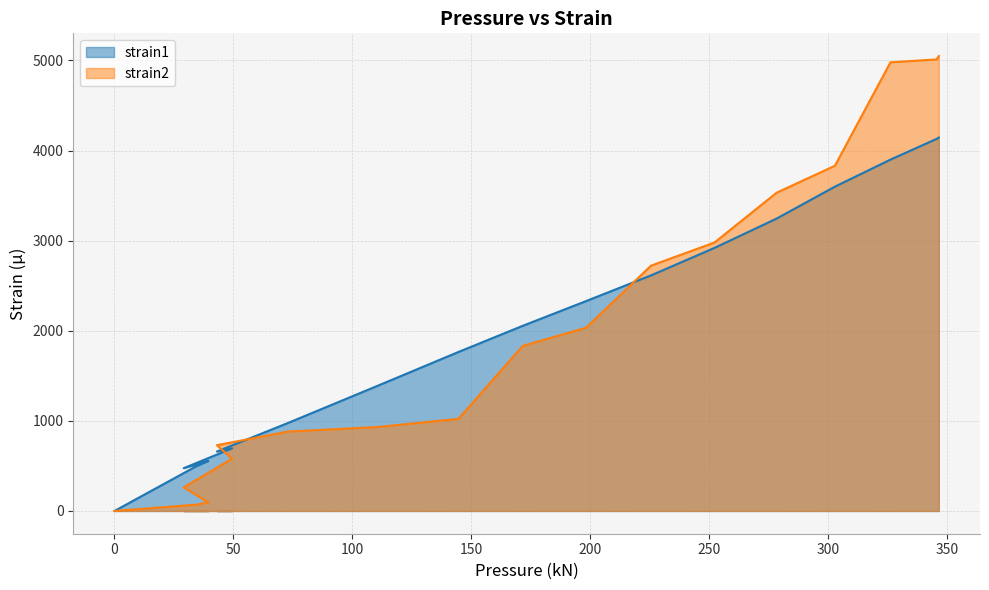

What is the difference between the maximum and minimum values in the strain1 series?

4145